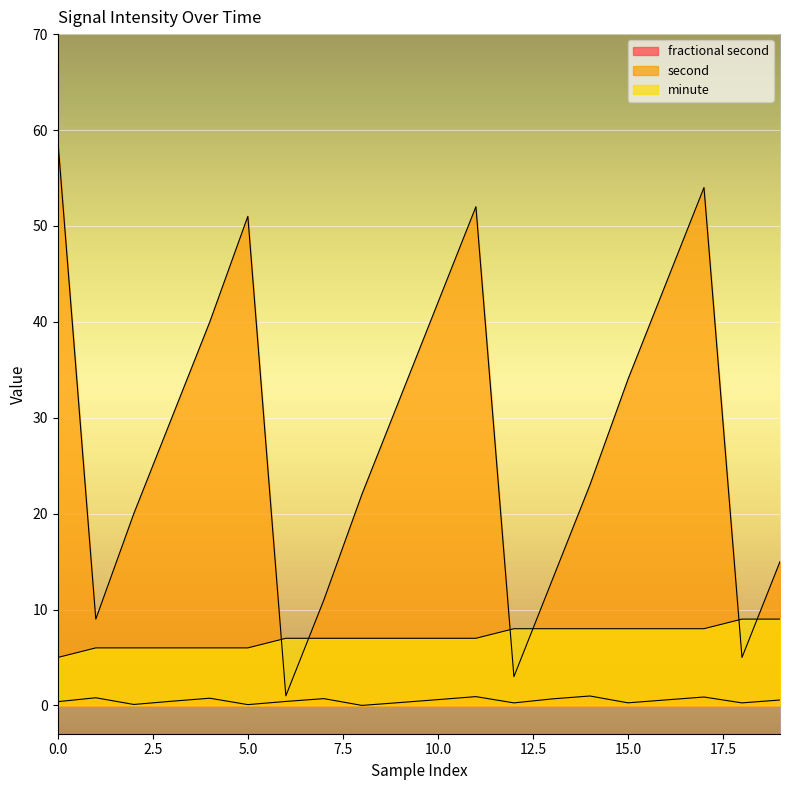

Which has a higher value, 10 or 9?

10